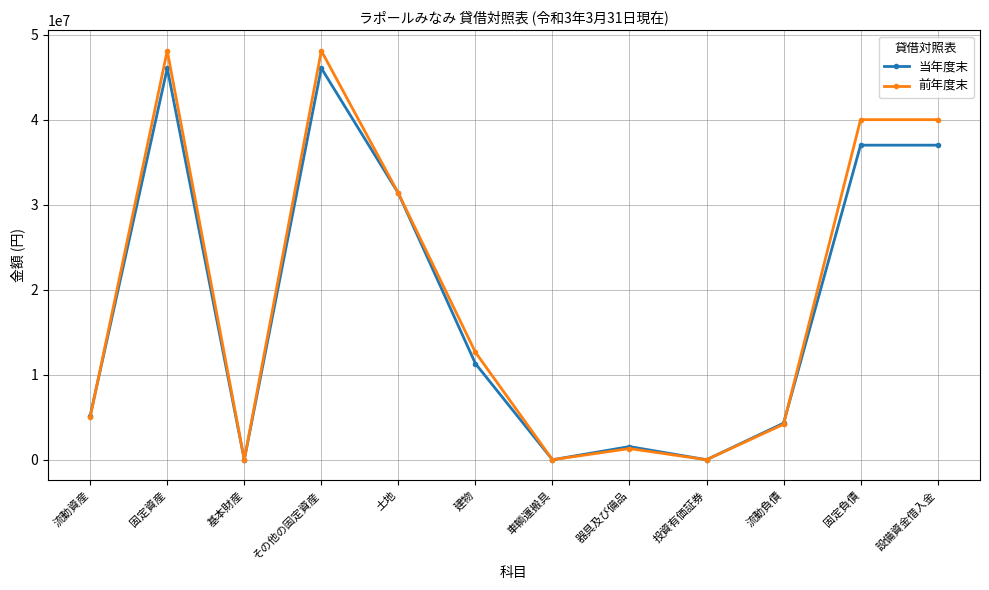

Rank the series by their average value, from lowest to highest.

当年度末, 前年度末